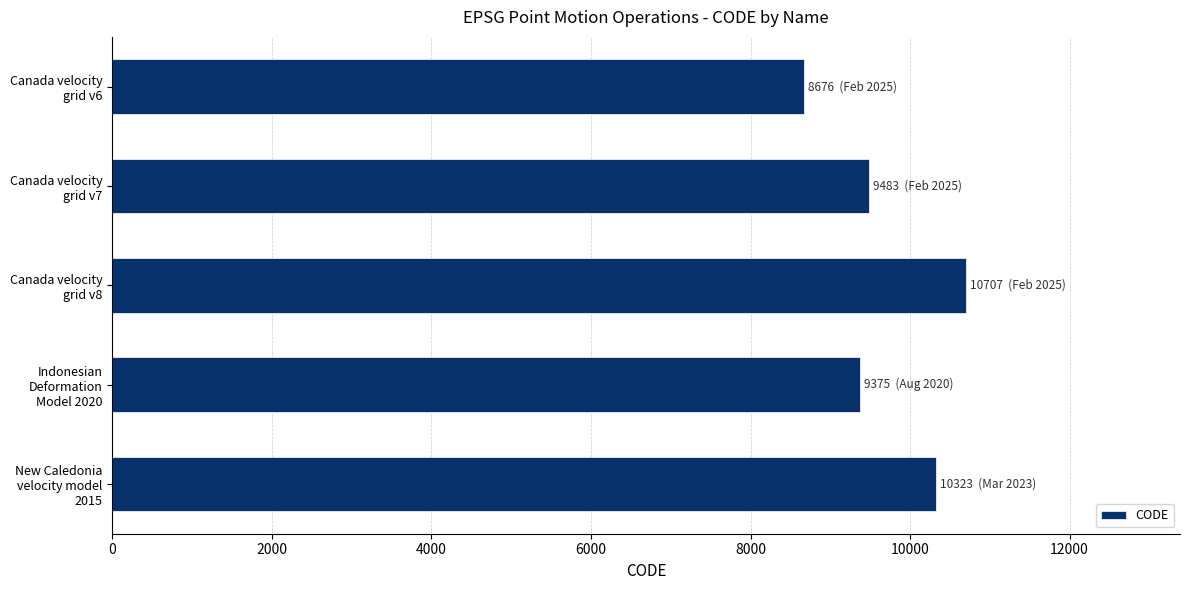

What is the sum of all values?

48564